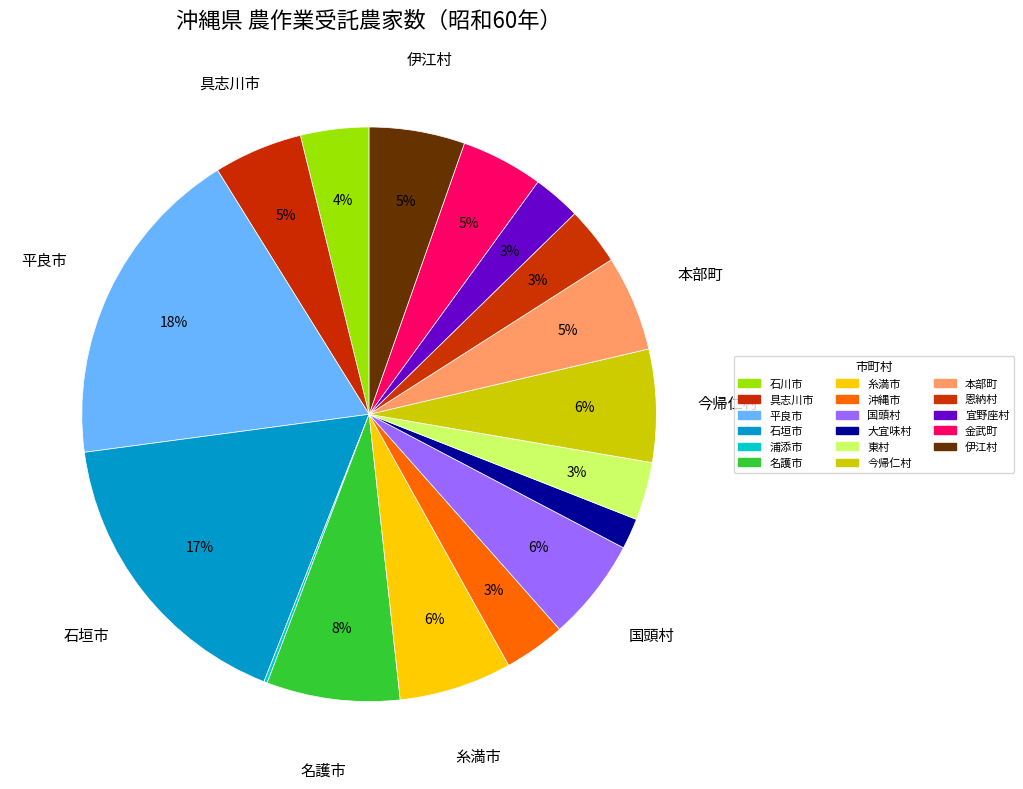

How much of the chart is everything except 具志川市?

95.0%